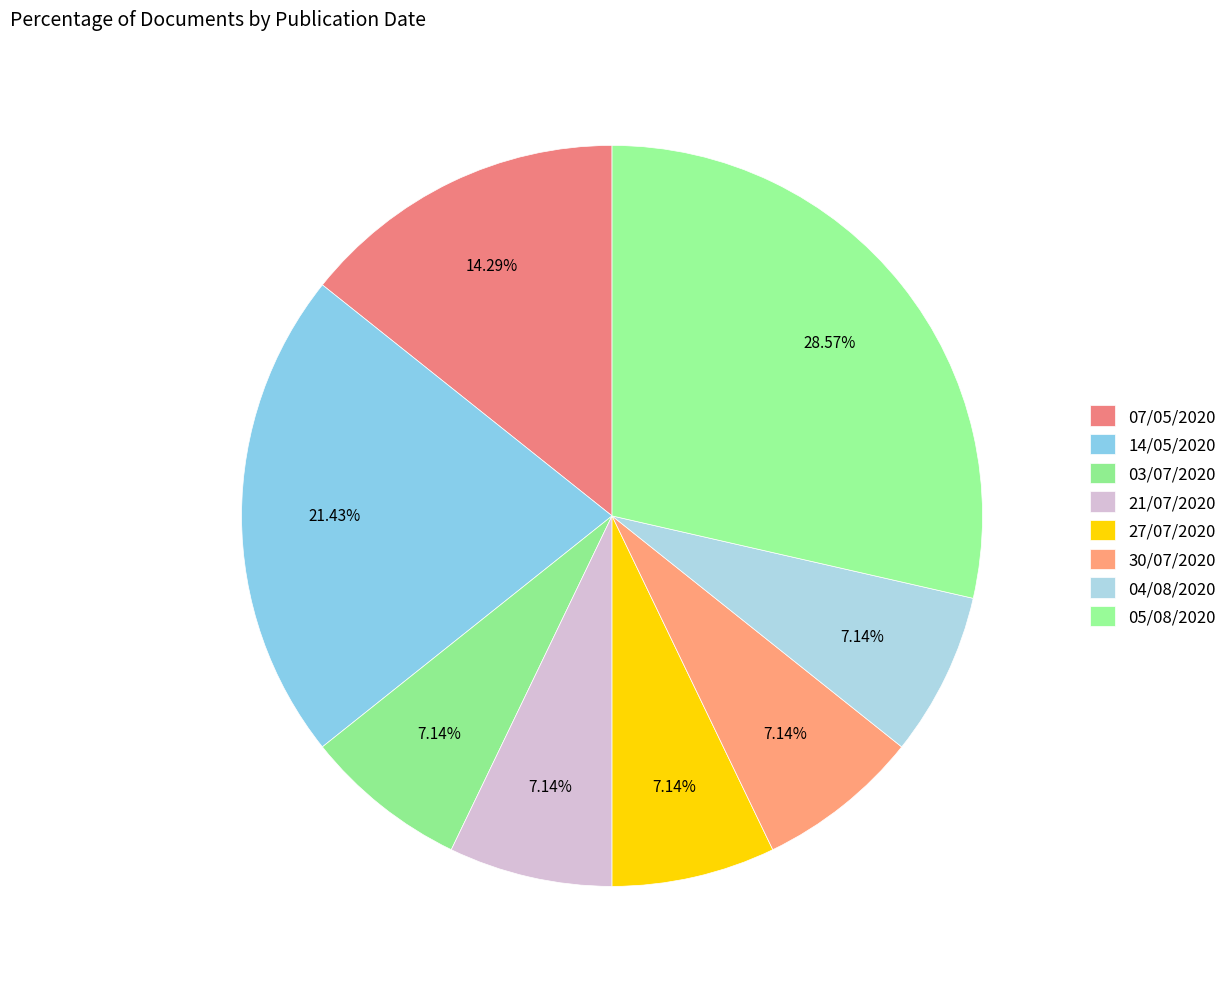

Count the number of slices in the pie.

8